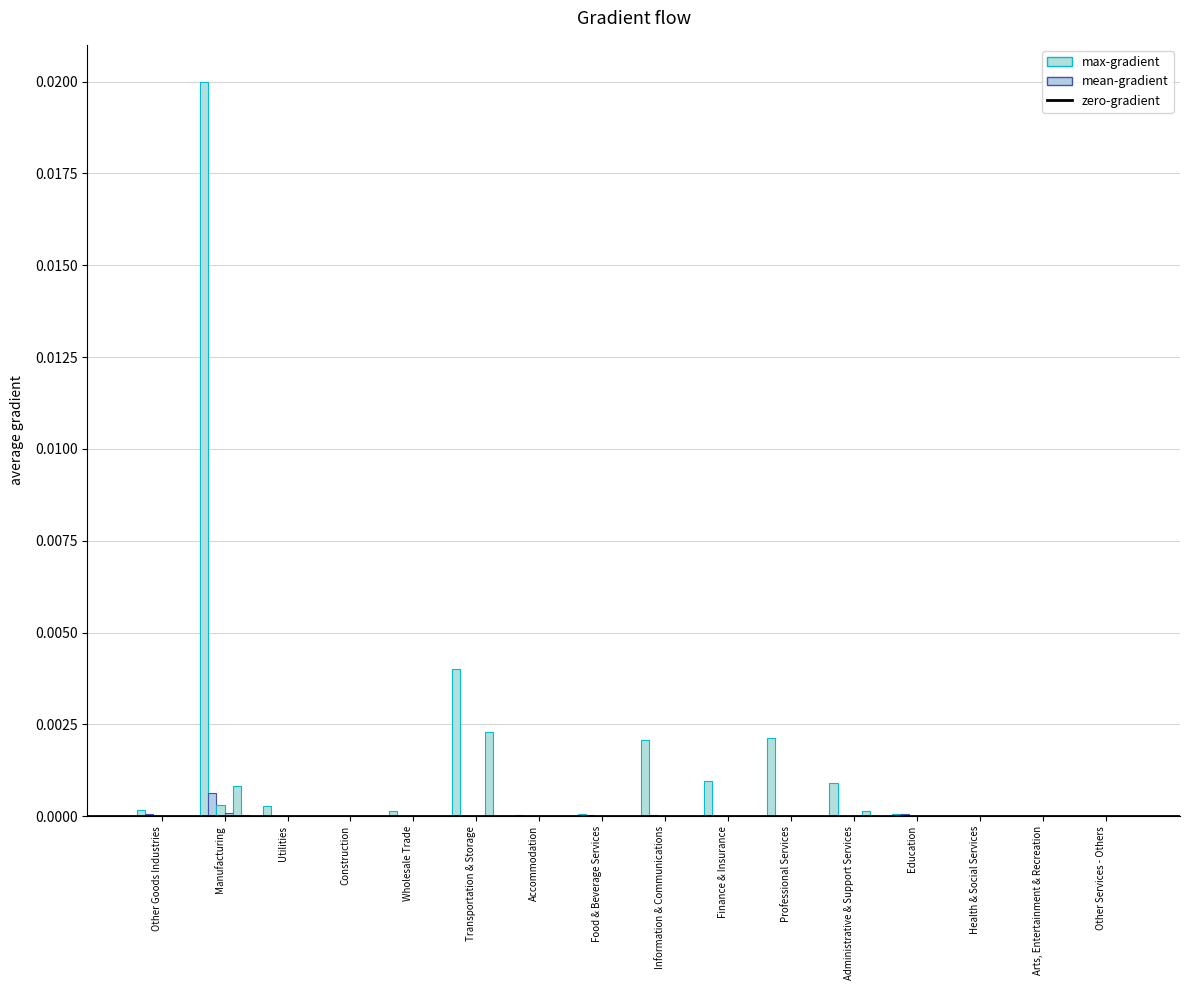

Count the number of categories in the chart.

16